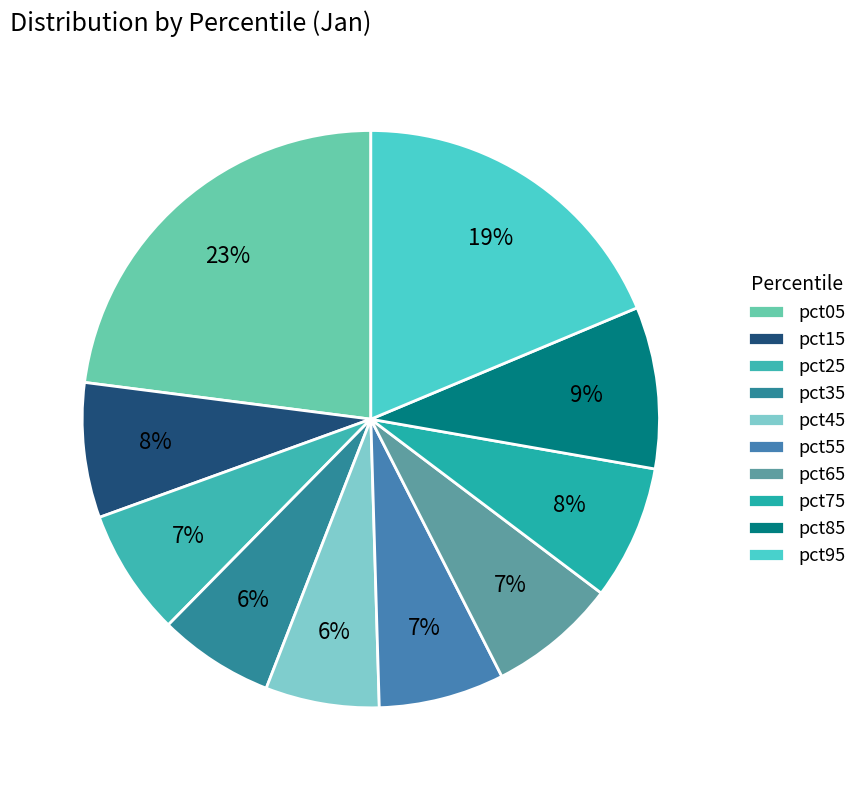

Is the sum of pct35 and pct15 greater than half?

No